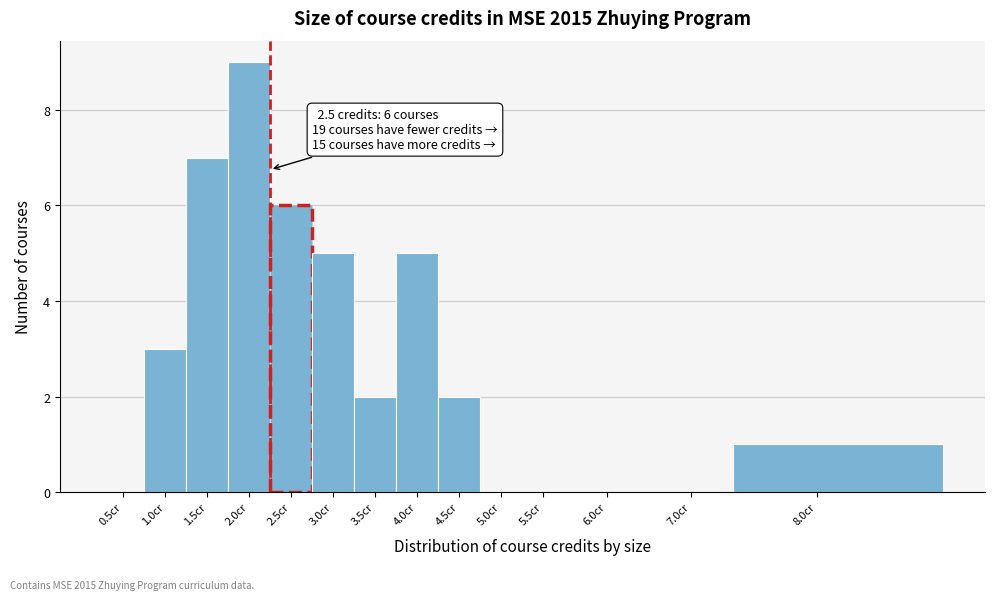

Reading left to right, list all the values displayed in this chart.

0.5cr=0	1.0cr=3	1.5cr=7	2.0cr=9	2.5cr=6	3.0cr=5	3.5cr=2	4.0cr=5	4.5cr=2	5.0cr=0	5.5cr=0	6.0cr=0	7.0cr=0	8.0cr=1